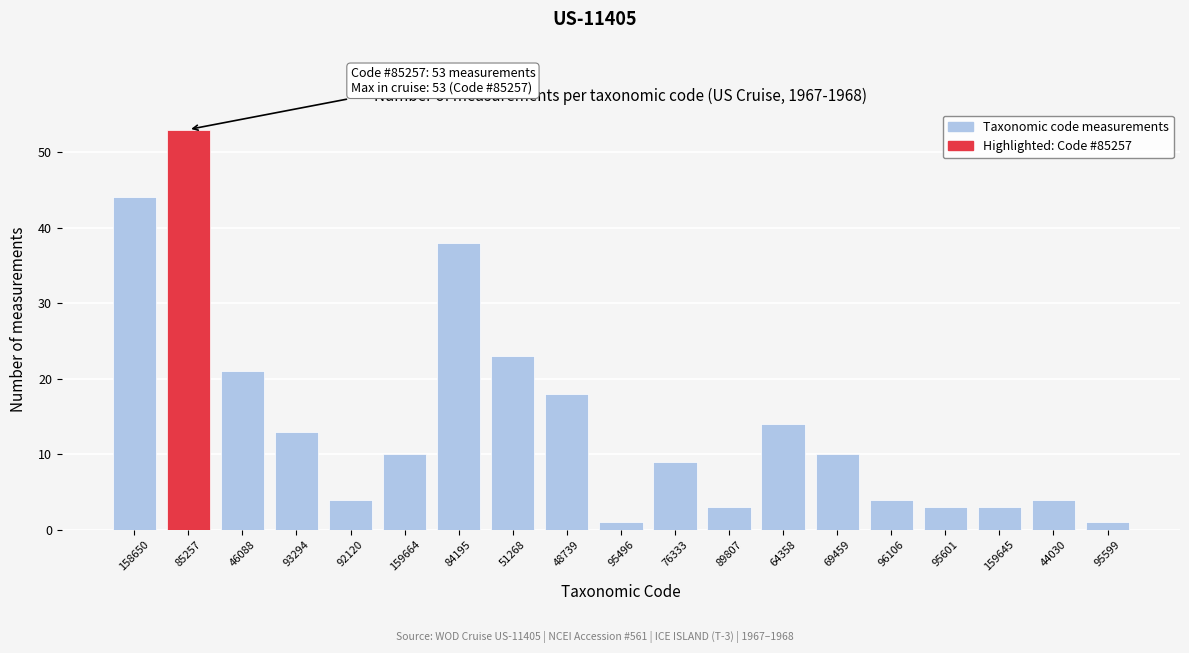

Reading right to left, transcribe all the data shown in this chart.

95599=1	44030=4	159645=3	95601=3	96106=4	69459=10	64358=14	89807=3	76333=9	95496=1	48739=18	51268=23	84195=38	159664=10	92120=4	93294=13	46088=21	85257=53	158650=44